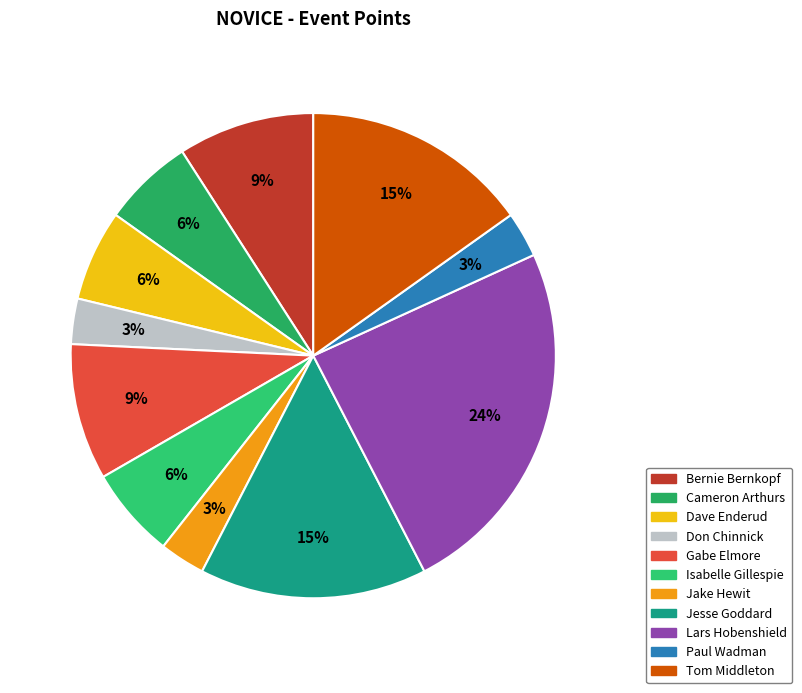

How many slices are in this pie chart?

11